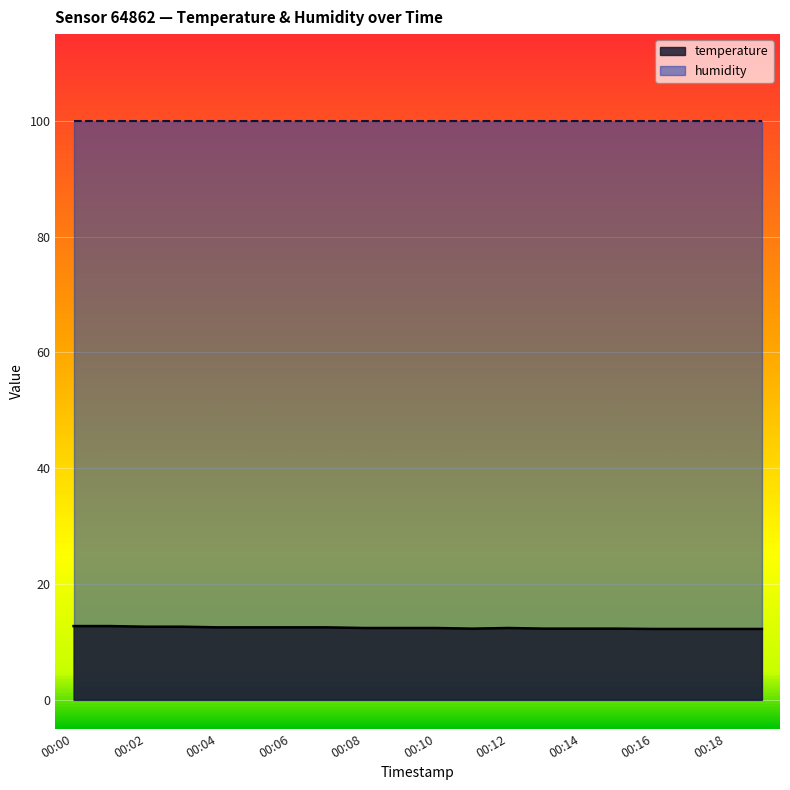

Rank the categories by value from highest to lowest.

00:00, 00:01, 00:02, 00:03, 00:04, 00:05, 00:06, 00:07, 00:08, 00:09, 00:10, 00:12, 00:11, 00:13, 00:14, 00:15, 00:16, 00:17, 00:18, 00:19